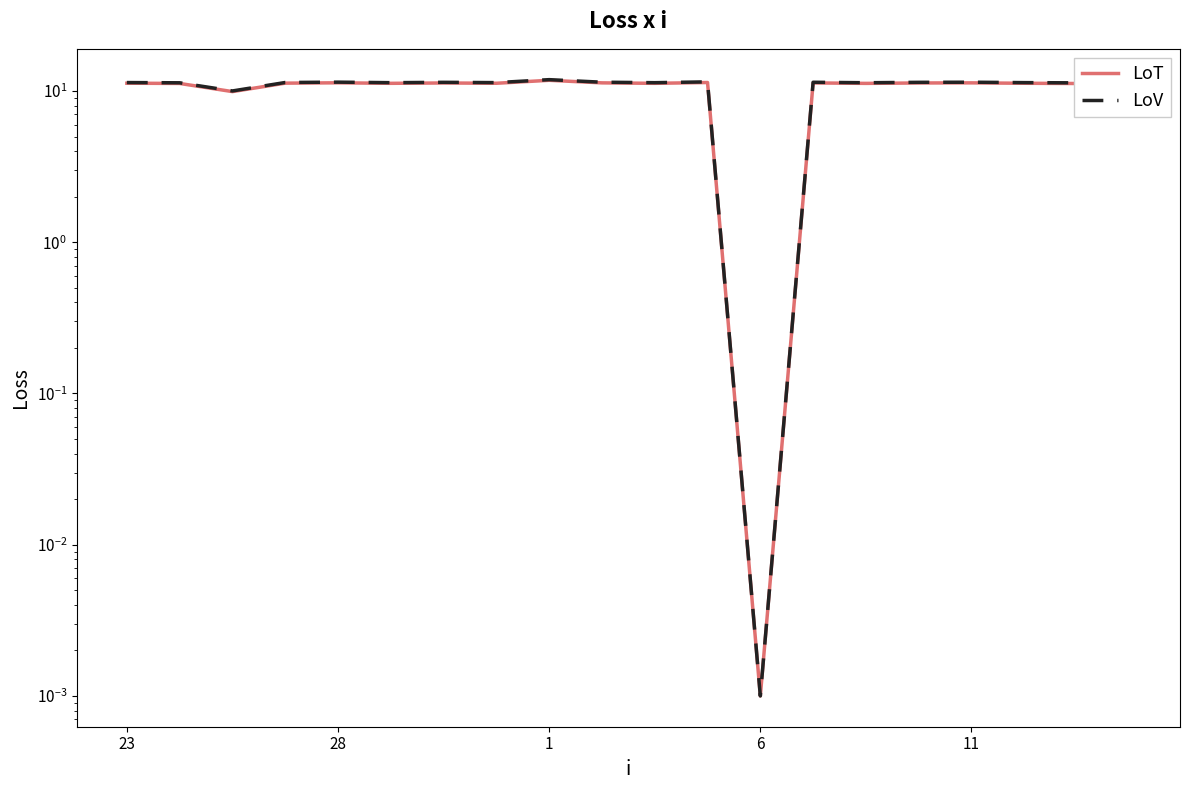

Which series has the widest spread of values?

LoV